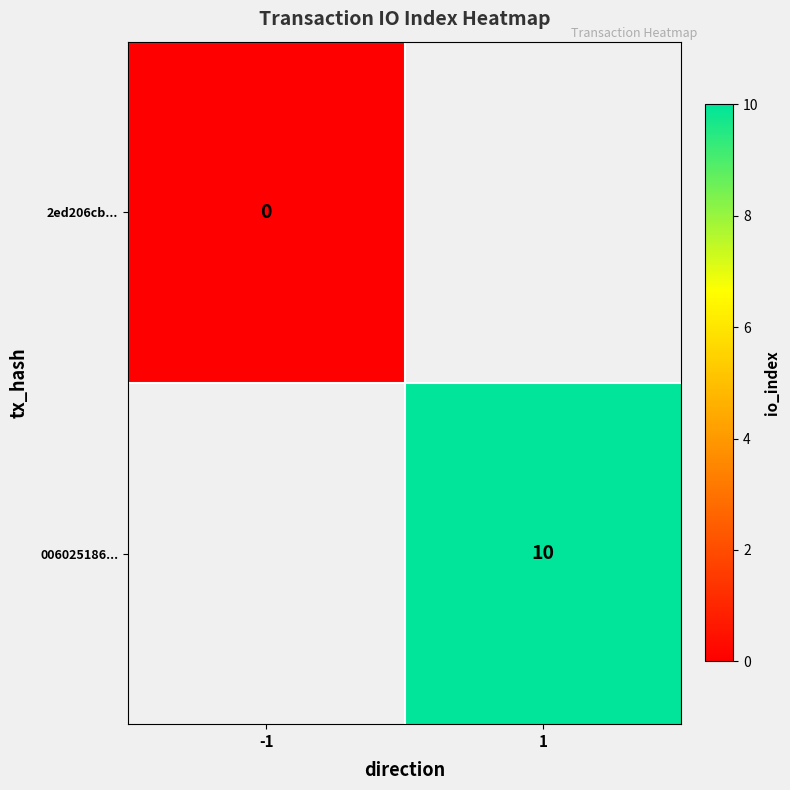

True or false: 006025186... has a value of 10 at 1.

True